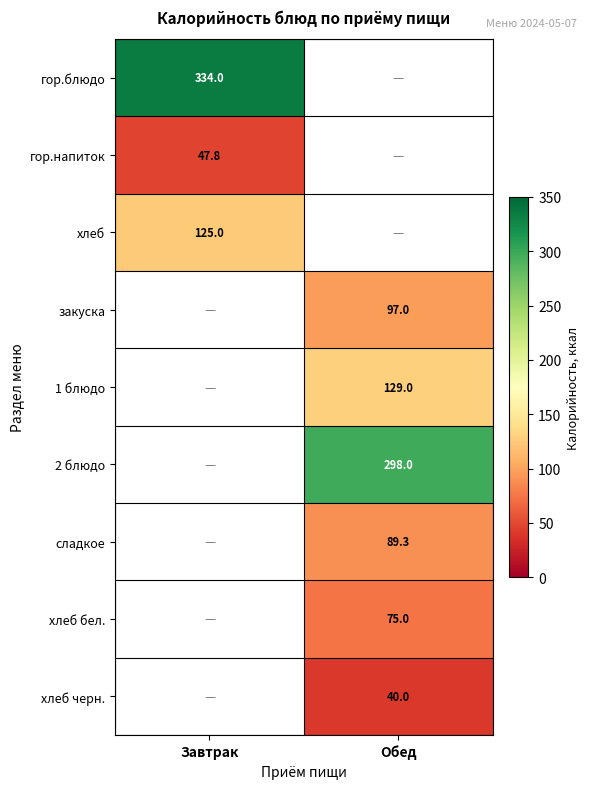

Between Обед and Завтрак, which is larger?

Завтрак